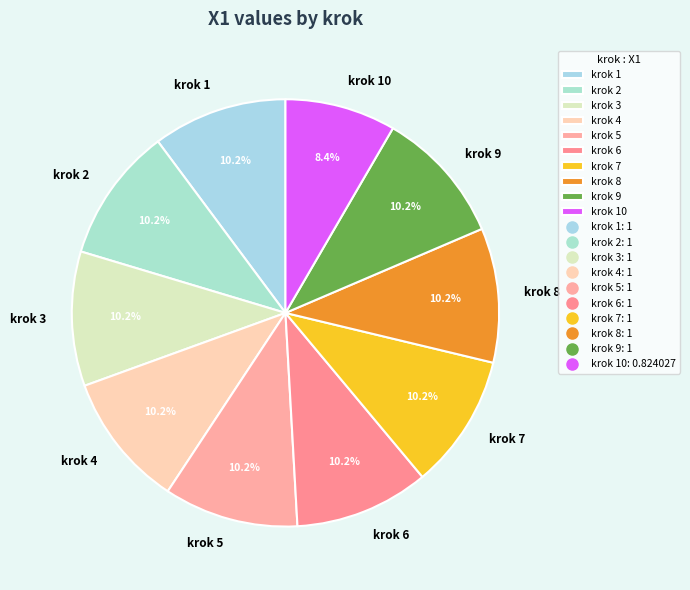

Does krok 8 represent more than half of the total?

No